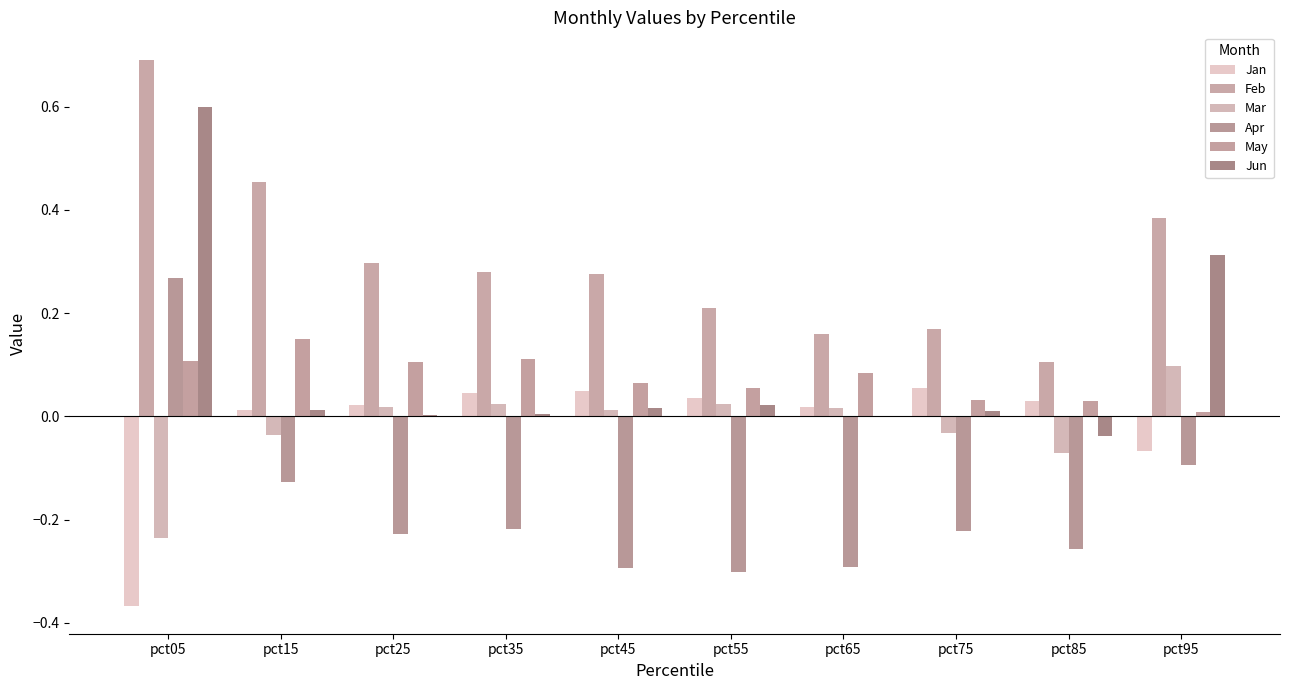

How many groups of bars are there?

10